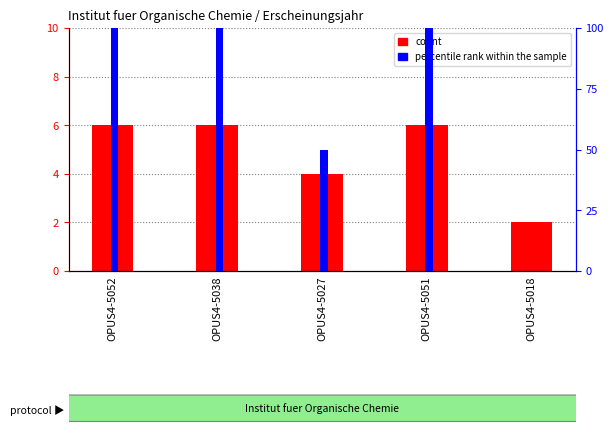

Read the percentile rank within the sample value at OPUS4-5051, to the nearest 50.

100